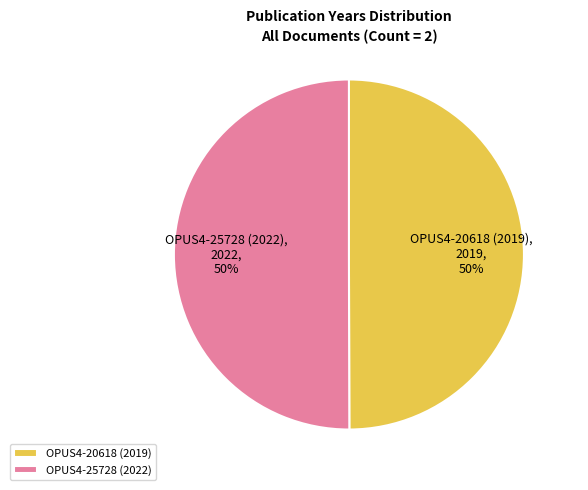

To the nearest percent, what percentage of the pie is OPUS4-25728 (2022)?

50%